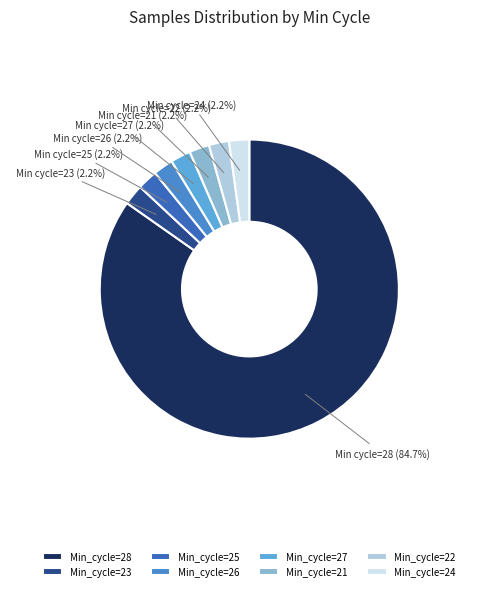

What is the smallest slice in the pie chart?

22